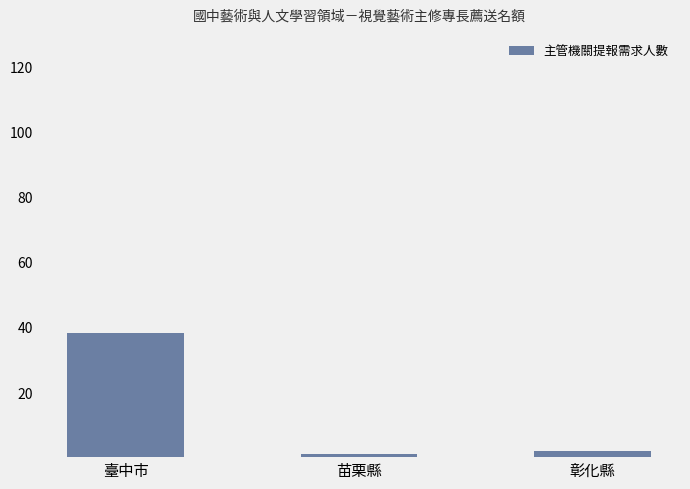

What is the sum of all values?

41